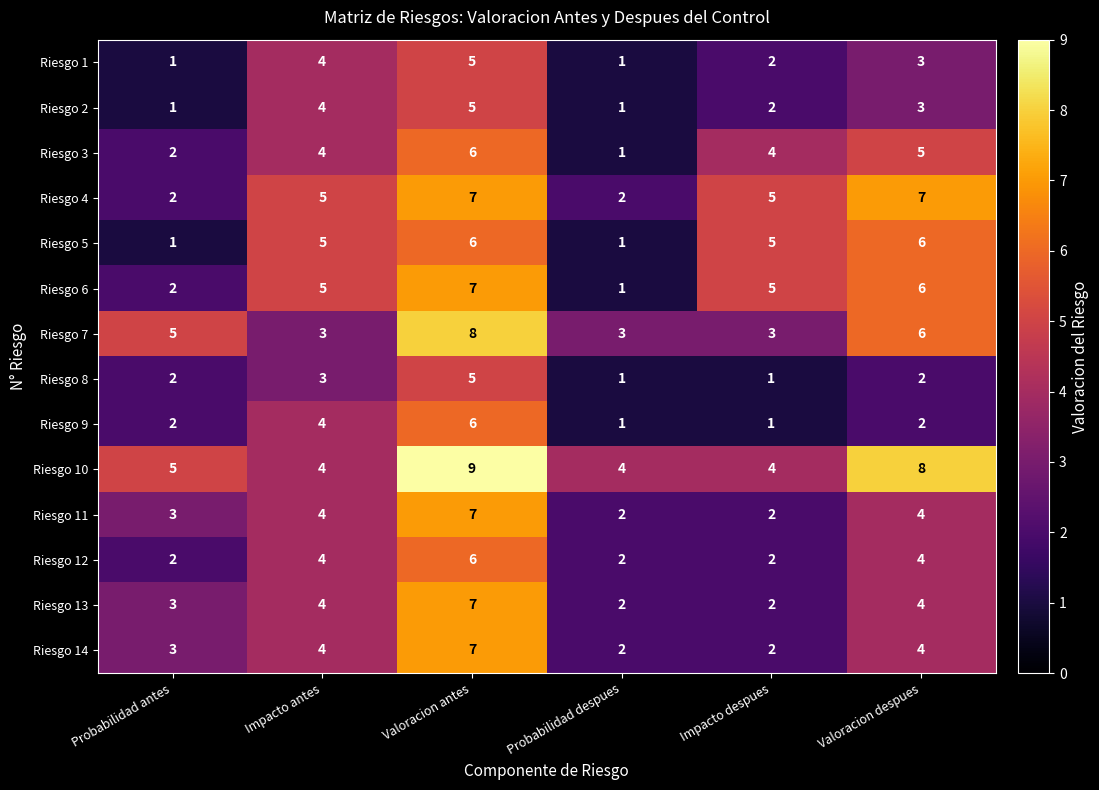

What is the difference between the second highest and minimum values in the Riesgo 5 series?

5